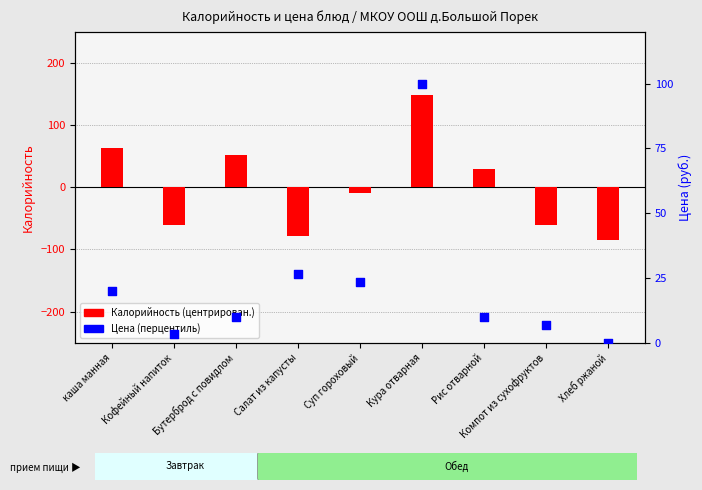

Which series contains the highest Y value?

Калорийность (центрирован.)